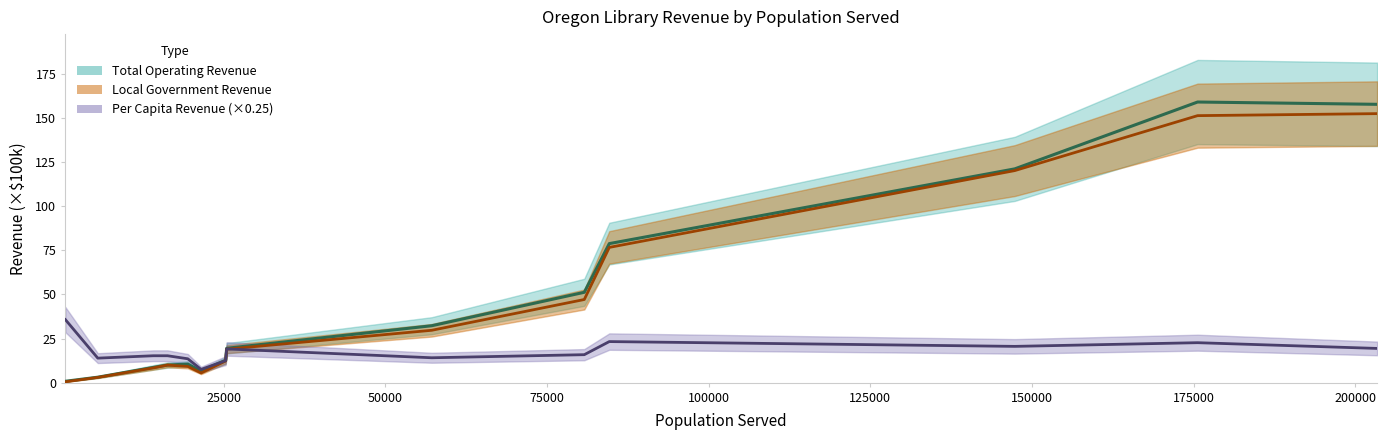

True or false: Per Capita Revenue (scaled ×0.25) and Local Government Revenue (mid) intersect in this chart.

True